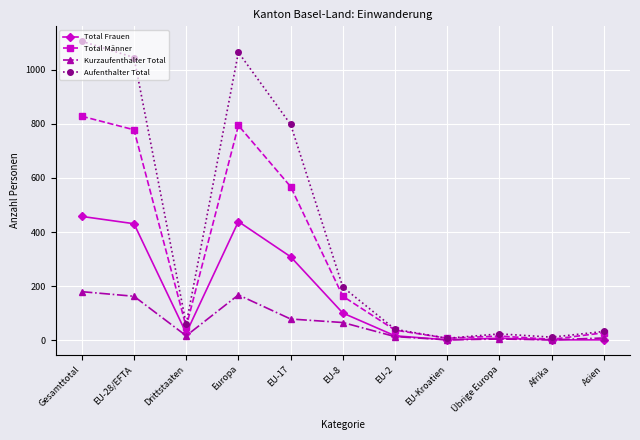

At which label does Total Männer reach its peak?

Gesamttotal